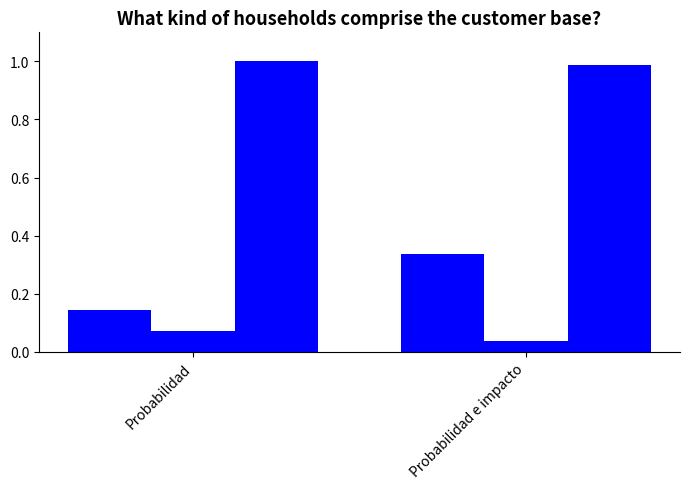

Reading left to right, list all the values displayed in this chart.

IMPACTO: Probabilidad=0.1	Probabilidad e impacto=0.3
NUEVA CALIFICACION: Probabilidad=0.1	Probabilidad e impacto=0.0
EVALUACION: Probabilidad=1.0	Probabilidad e impacto=1.0